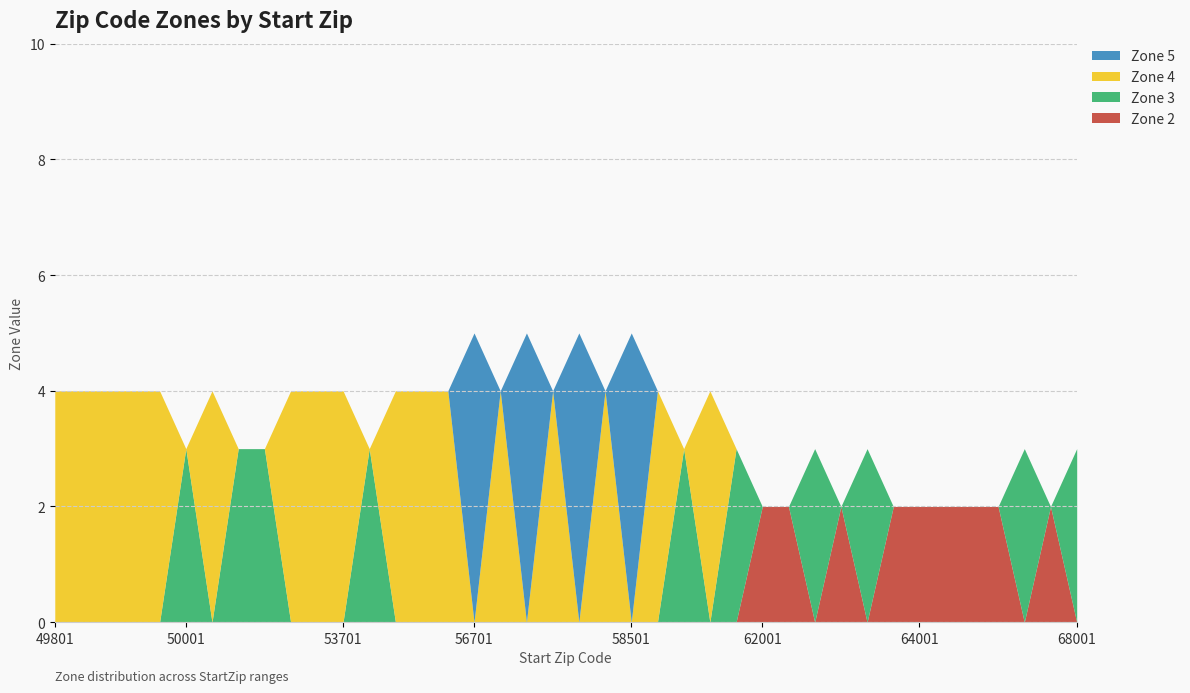

Reading left to right, extract all data points from this chart.

Zone 2: 49801=0	49858=0	49870=0	49876=0	49938=0	50001=0	51201=0	51401=0	52001=0	53001=0	53401=0	53701=0	53801=0	53901=0	55001=0	55301=0	56701=0	57001=0	57701=0	58001=0	58201=0	58401=0	58501=0	60001=0	60601=0	60701=0	61001=0	62001=2	62201=2	62401=0	63001=2	63101=0	63301=2	64001=2	64401=2	65001=2	66001=2	66201=0	66601=2	68001=0
Zone 3: 49801=0	49858=0	49870=0	49876=0	49938=0	50001=3	51201=0	51401=3	52001=3	53001=0	53401=0	53701=0	53801=3	53901=0	55001=0	55301=0	56701=0	57001=0	57701=0	58001=0	58201=0	58401=0	58501=0	60001=0	60601=3	60701=0	61001=3	62001=0	62201=0	62401=3	63001=0	63101=3	63301=0	64001=0	64401=0	65001=0	66001=0	66201=3	66601=0	68001=3
Zone 4: 49801=4	49858=4	49870=4	49876=4	49938=4	50001=0	51201=4	51401=0	52001=0	53001=4	53401=4	53701=4	53801=0	53901=4	55001=4	55301=4	56701=0	57001=4	57701=0	58001=4	58201=0	58401=4	58501=0	60001=4	60601=0	60701=4	61001=0	62001=0	62201=0	62401=0	63001=0	63101=0	63301=0	64001=0	64401=0	65001=0	66001=0	66201=0	66601=0	68001=0
Zone 5: 49801=0	49858=0	49870=0	49876=0	49938=0	50001=0	51201=0	51401=0	52001=0	53001=0	53401=0	53701=0	53801=0	53901=0	55001=0	55301=0	56701=5	57001=0	57701=5	58001=0	58201=5	58401=0	58501=5	60001=0	60601=0	60701=0	61001=0	62001=0	62201=0	62401=0	63001=0	63101=0	63301=0	64001=0	64401=0	65001=0	66001=0	66201=0	66601=0	68001=0